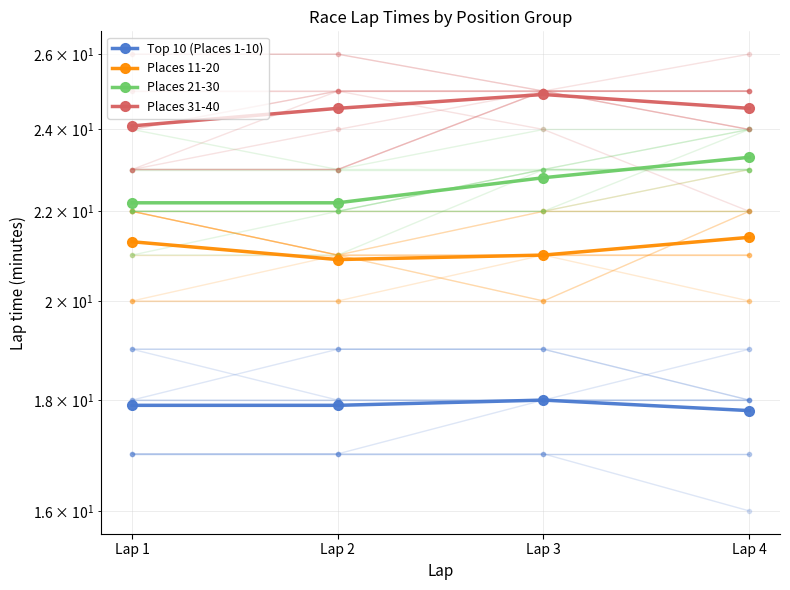

At which category is the sum across all series the highest?

Lap 4